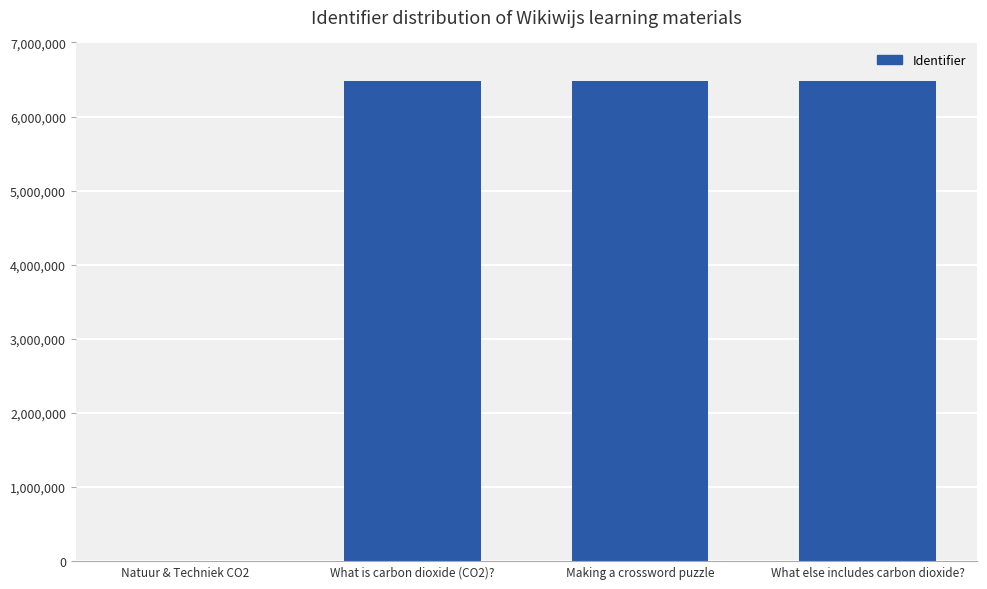

Between What is carbon dioxide (CO2)? and Natuur & Techniek CO2, which is larger?

What is carbon dioxide (CO2)?